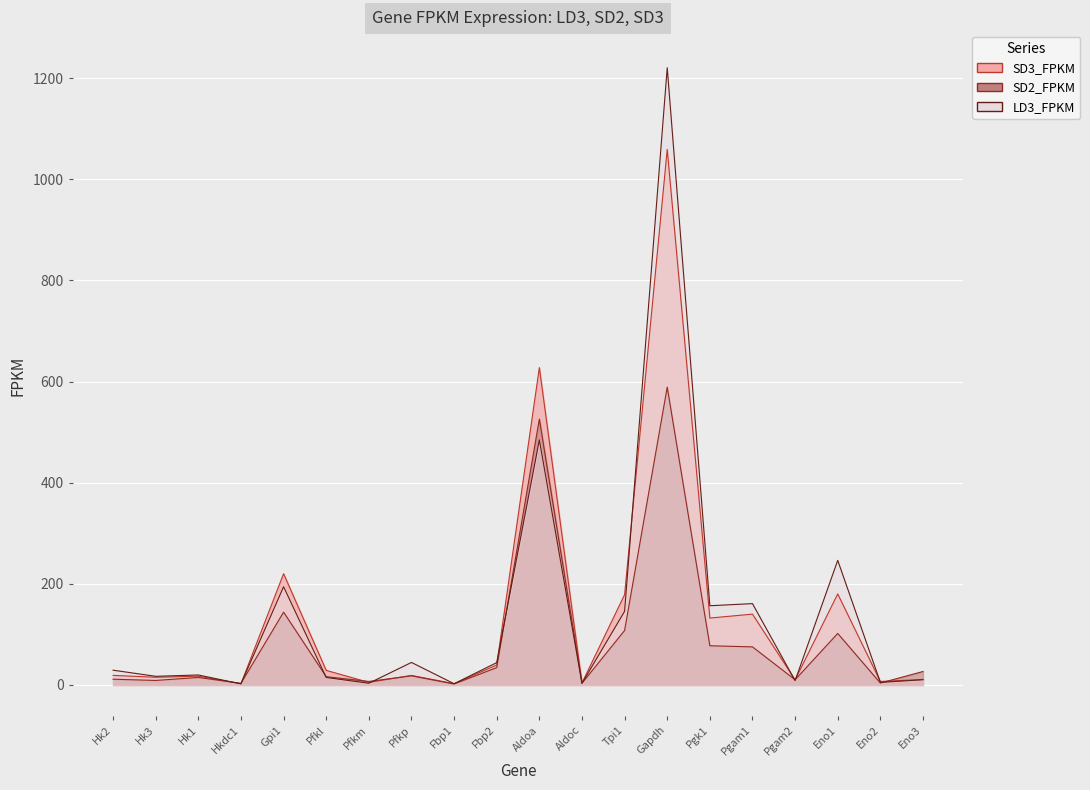

What is the sum of the SD2_FPKM values at Pfkm and Eno1?

108.7